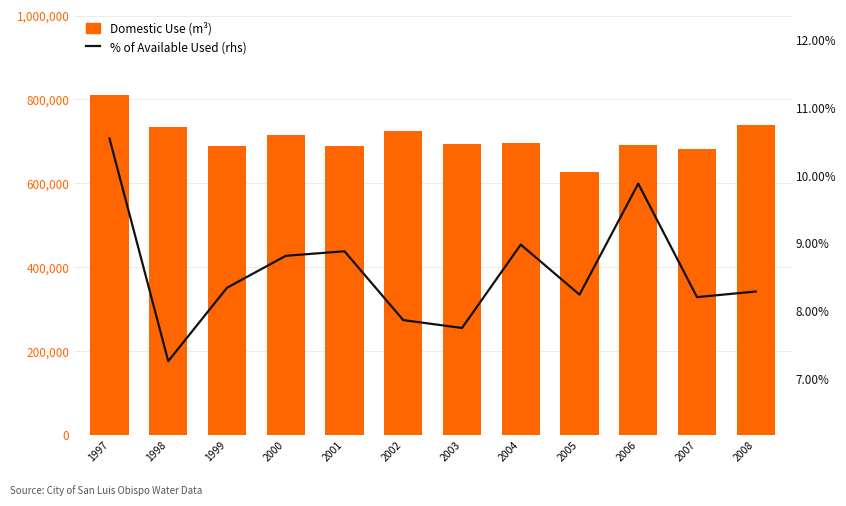

Where is % of Available Used (rhs) nearest to the value 0?

1998